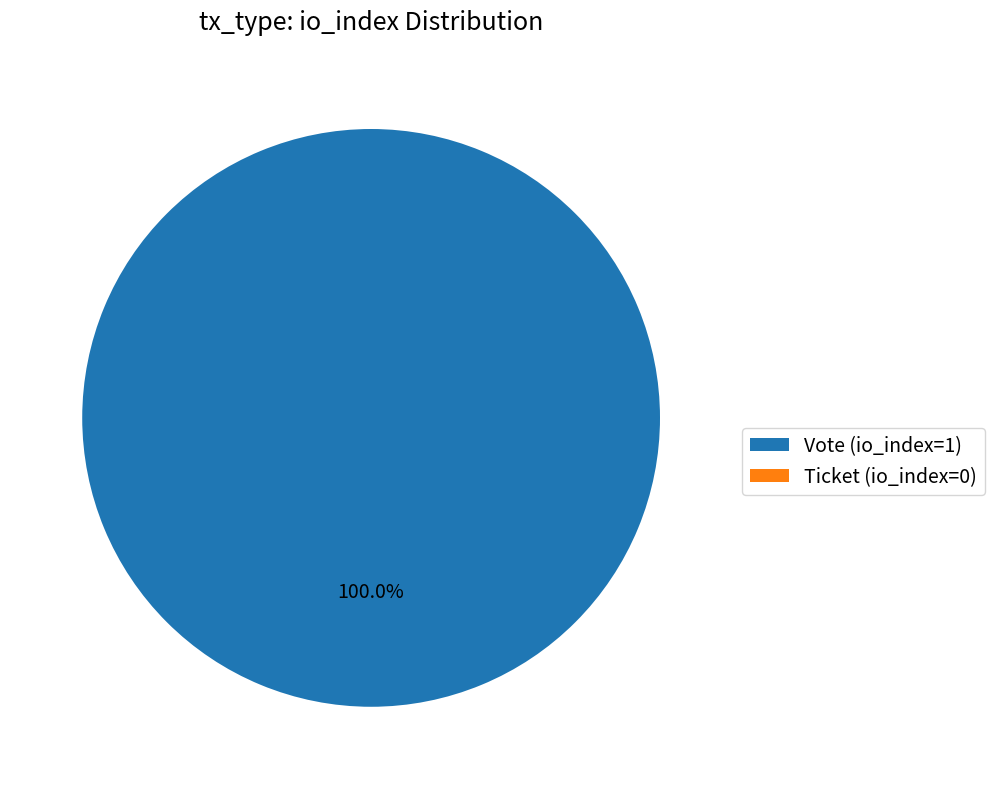

Rank the categories by value from highest to lowest.

Vote (io_index=1), Ticket (io_index=0)